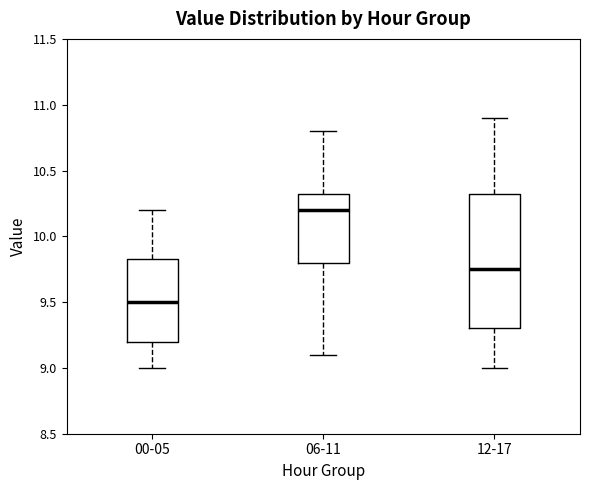

Reading left to right, read every box against the y-axis: the position of its median line, the range the box covers, and the ends of its whiskers. The values are not printed on the chart, so give them approximately, as read against the axis.

00-05: median 9.50, box 9.20 to 9.85, whiskers 9.00 to 10.20
06-11: median 10.20, box 9.80 to 10.35, whiskers 9.10 to 10.80
12-17: median 9.75, box 9.30 to 10.35, whiskers 9.00 to 10.90